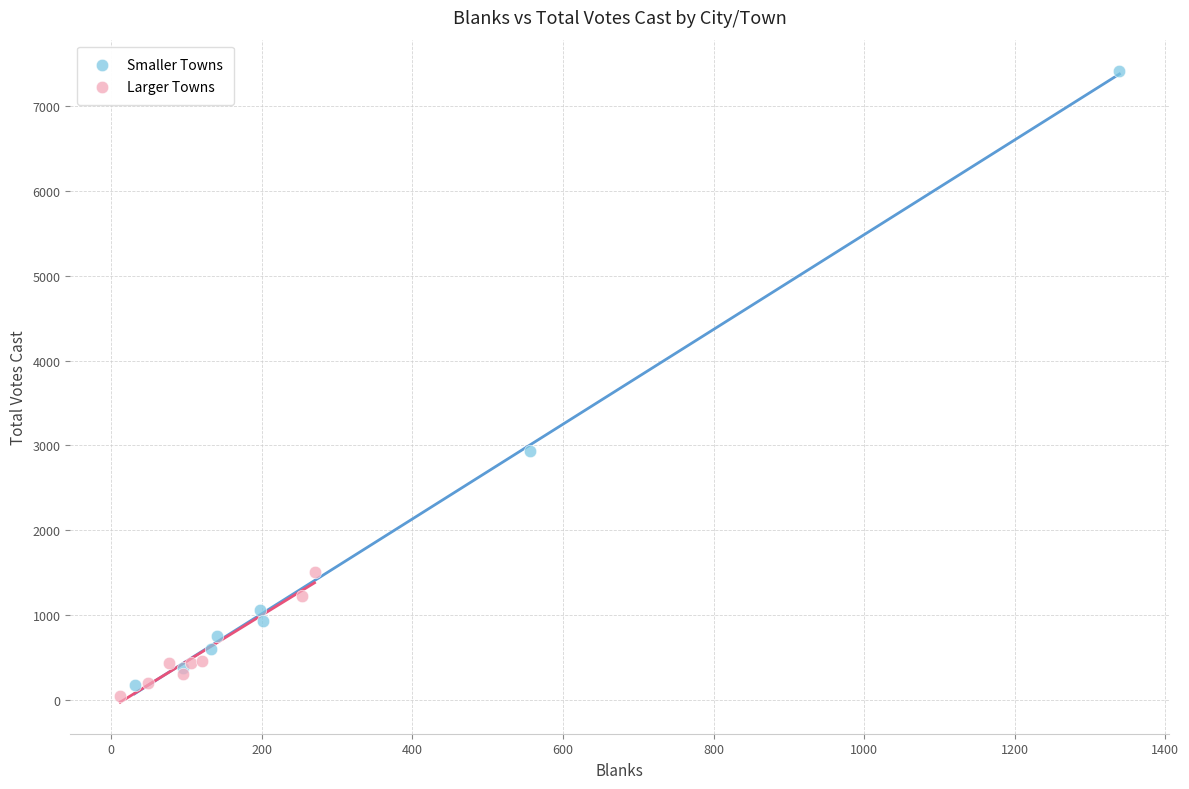

What are all the series names shown in the legend?

Smaller Towns, Larger Towns